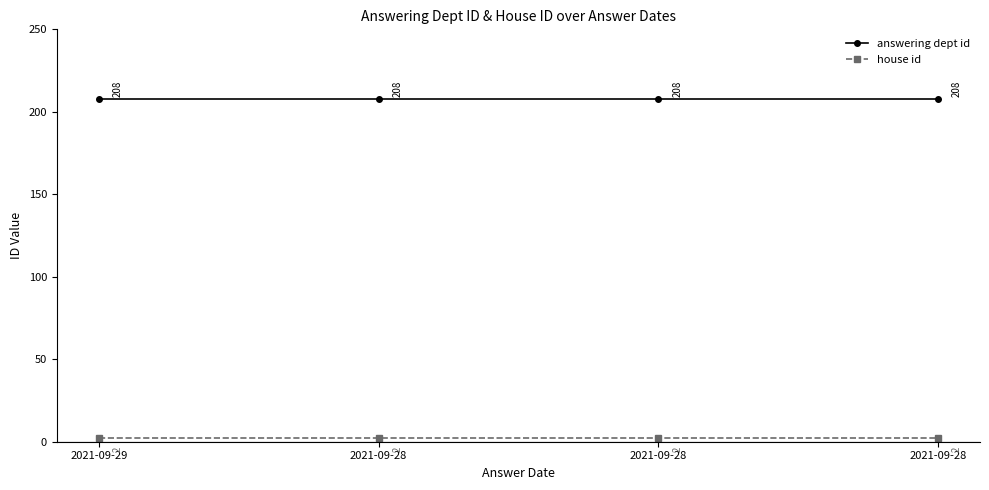

How many categories are shown in the chart?

4